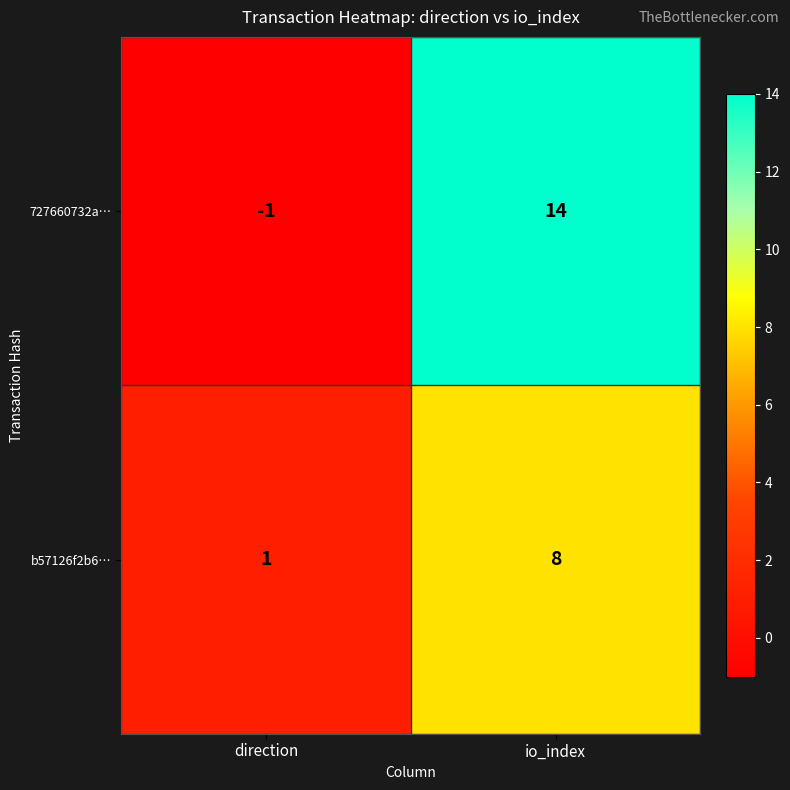

Reading left to right, extract all data points from this chart.

727660732a…: -1	14
b57126f2b6…: 1	8